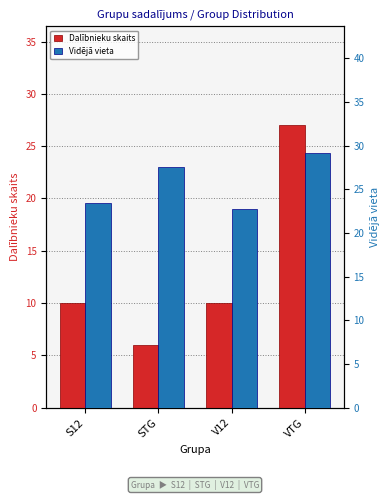

What is the label of the 3rd bar from the left?

V12